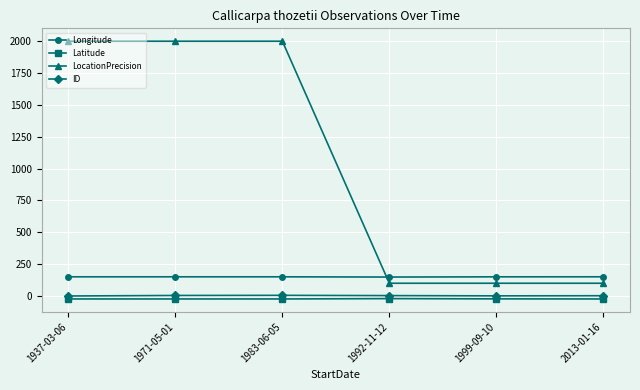

What is the sum of all Latitude values?

-136.7